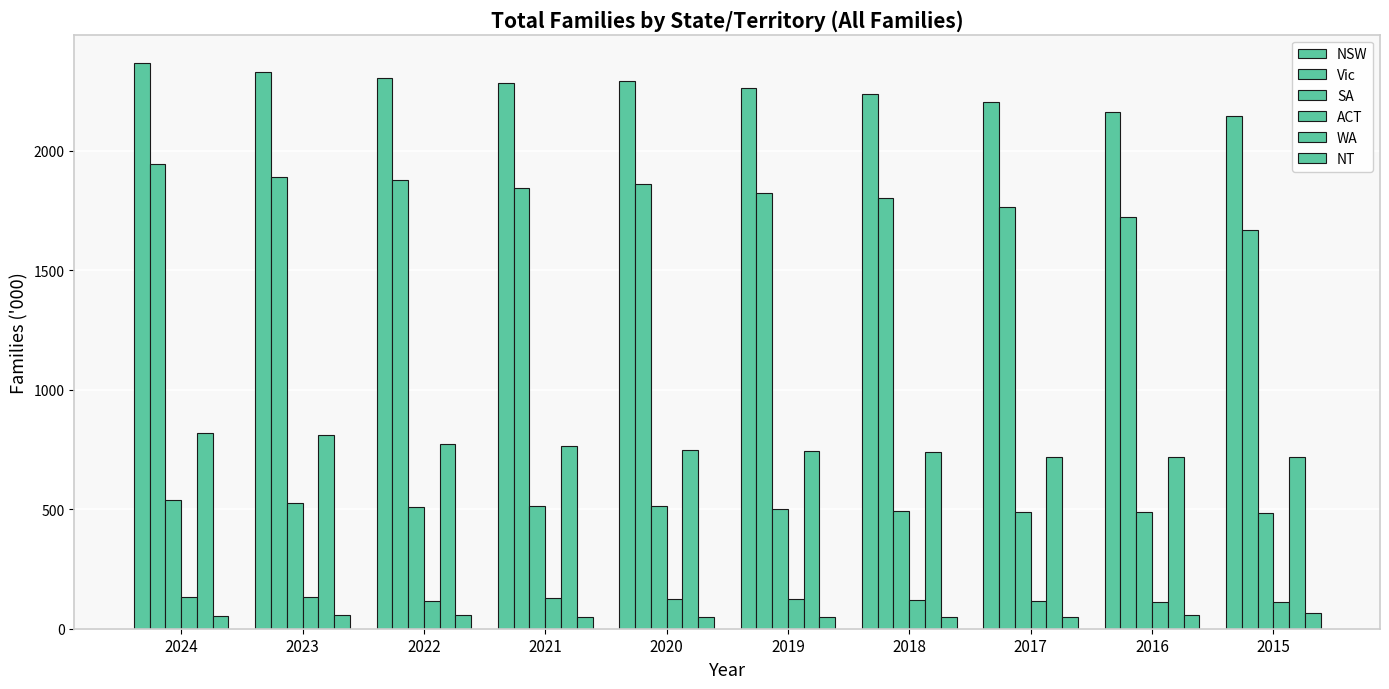

Which has a higher value, 2017 or 2024?

2024